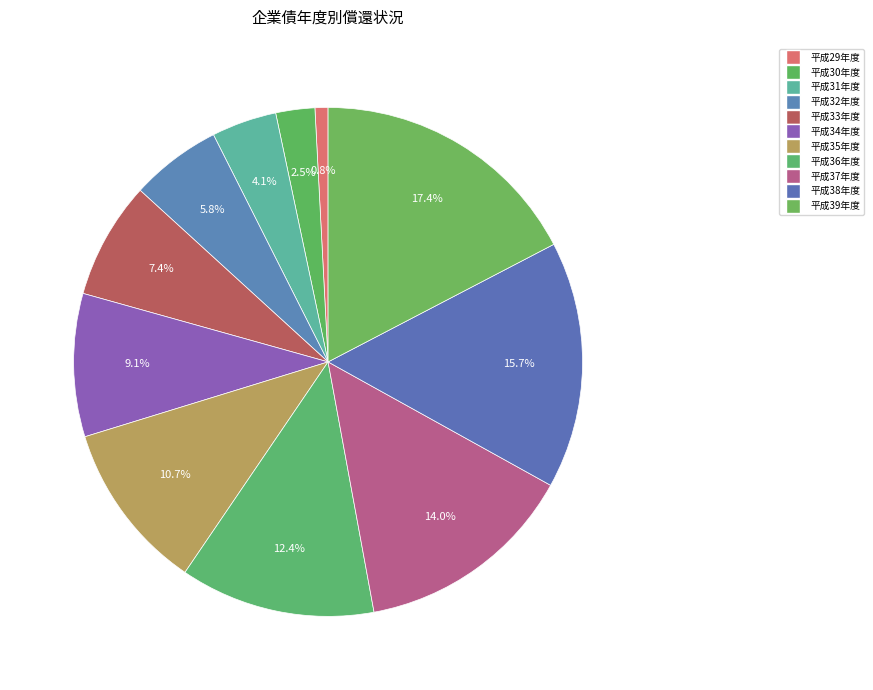

What is the largest slice in the pie chart?

平成39年度